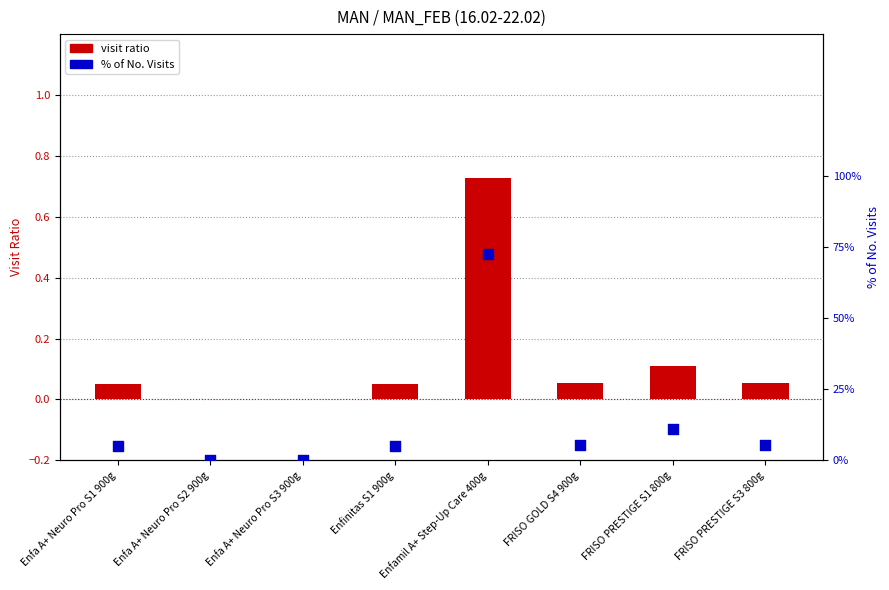

Is the value of Visit Ratio at Enfamil A+ Step-Up Care 400g greater than the value of % of No. Visits at Enfinitas S1 900g?

No